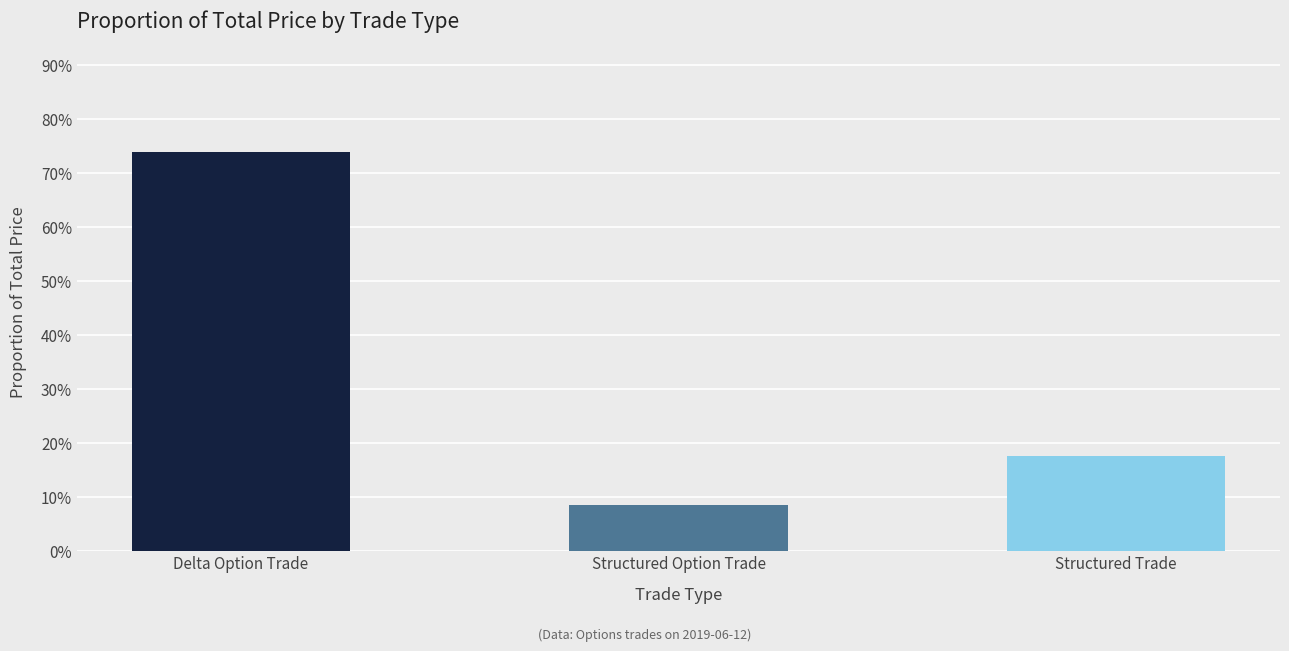

Read the value at Delta Option Trade.

0.7